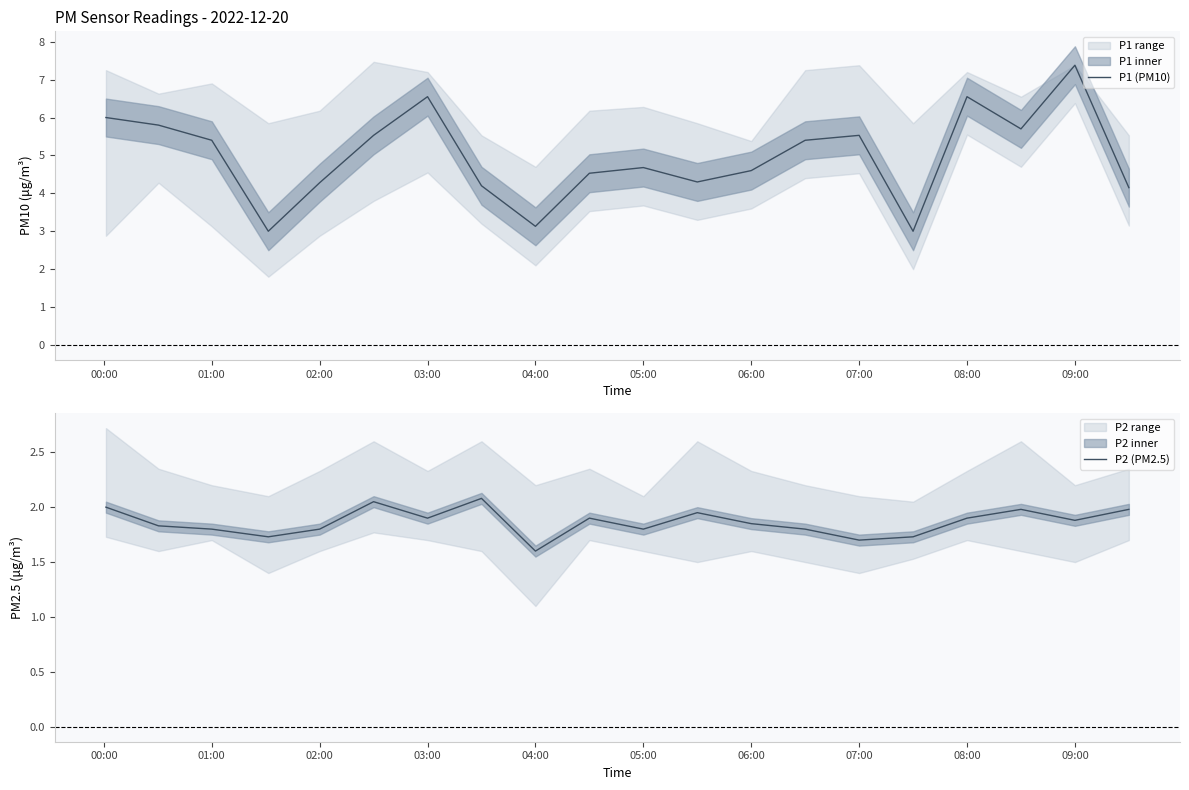

Which category has the lowest value in the P2 (PM2.5) series?

04:00